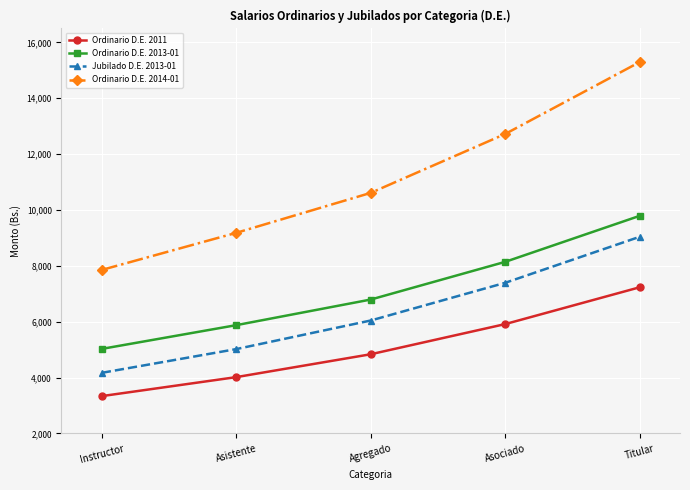

Between Asistente and Asociado, which series saw the biggest shift?

Ordinario D.E. 2014-01